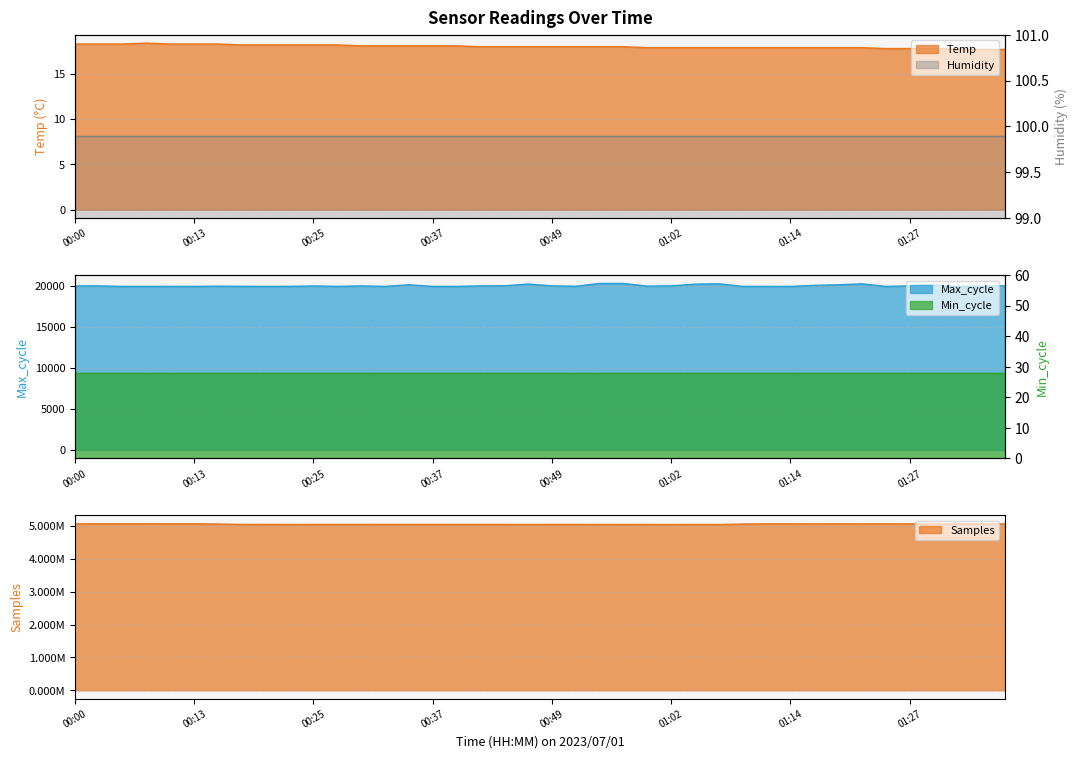

Where is the first local maximum for Max_cycle?

00:02